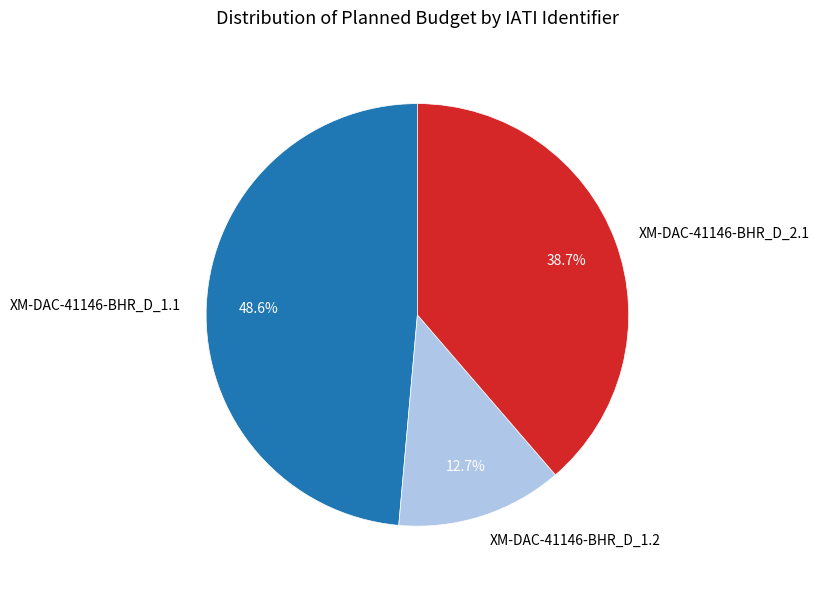

To the nearest percent, what percentage of the pie is XM-DAC-41146-BHR_D_2.1?

39%